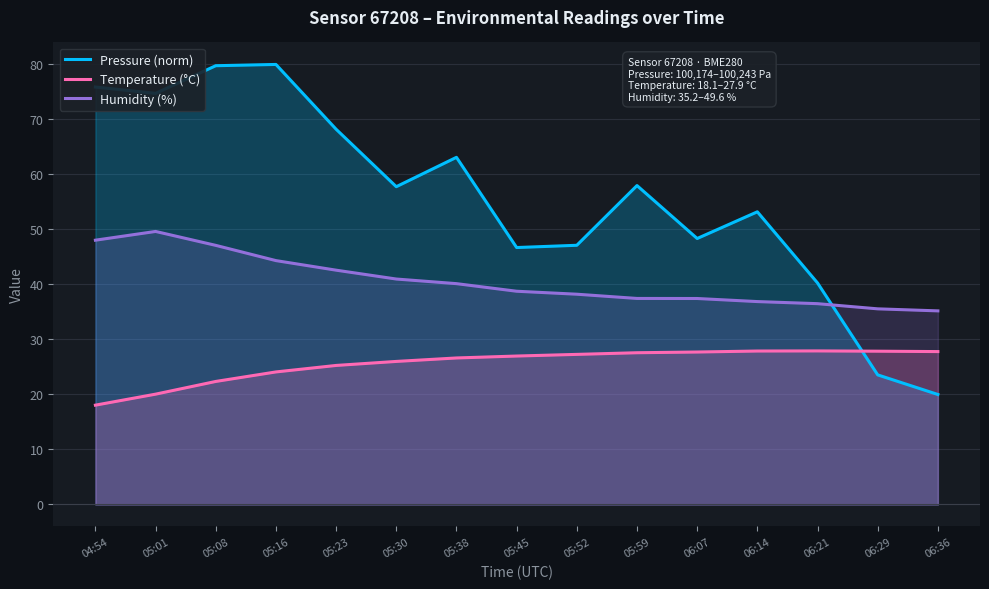

What is the lowest value of the Pressure (norm) series?

20.0